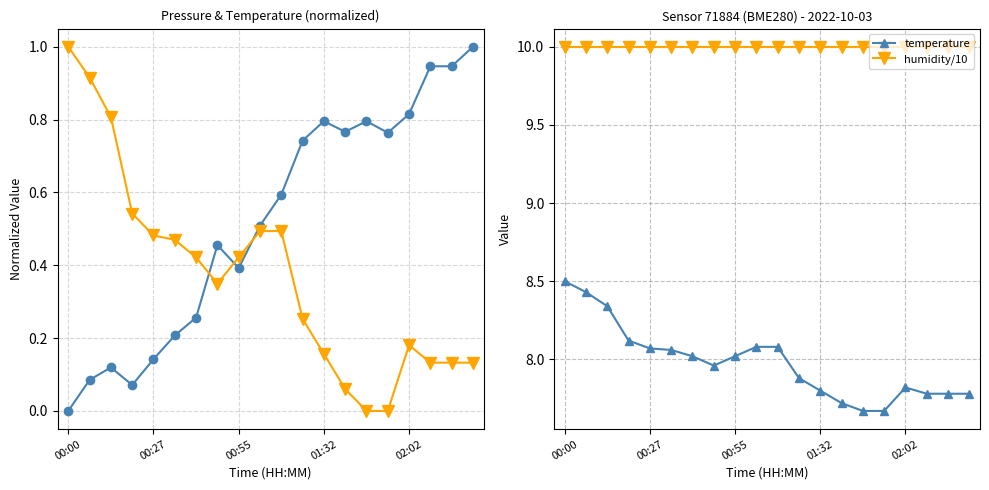

What position from the left is 9?

10